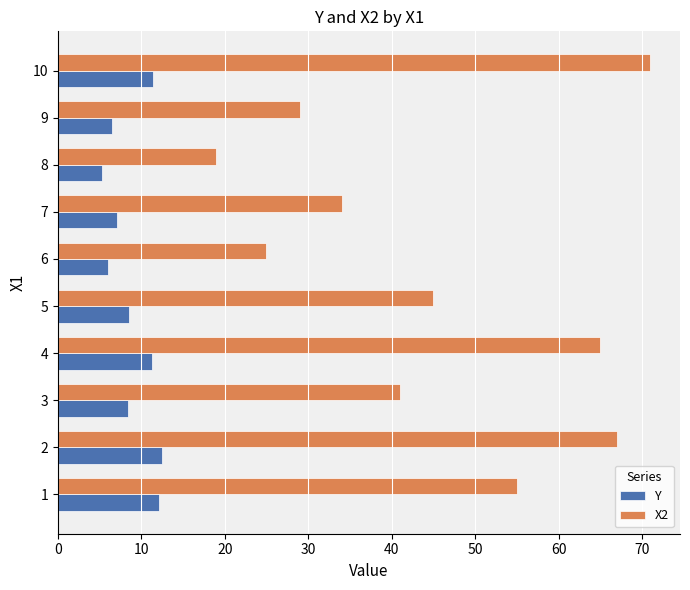

Which category has the highest value across all series?

10